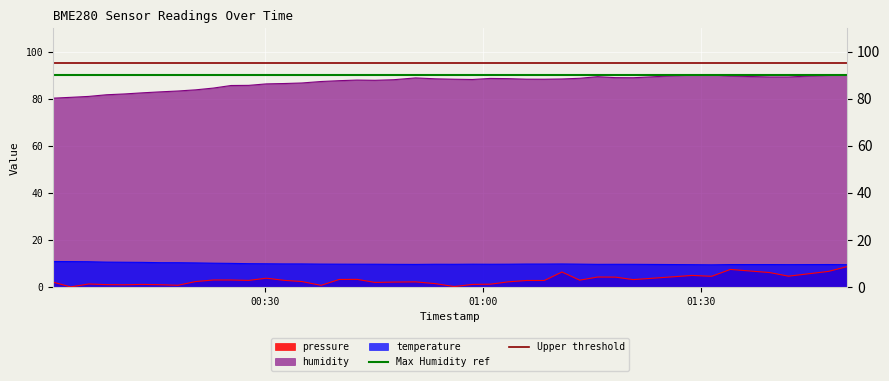

What is the minimum value for temperature?

9.4